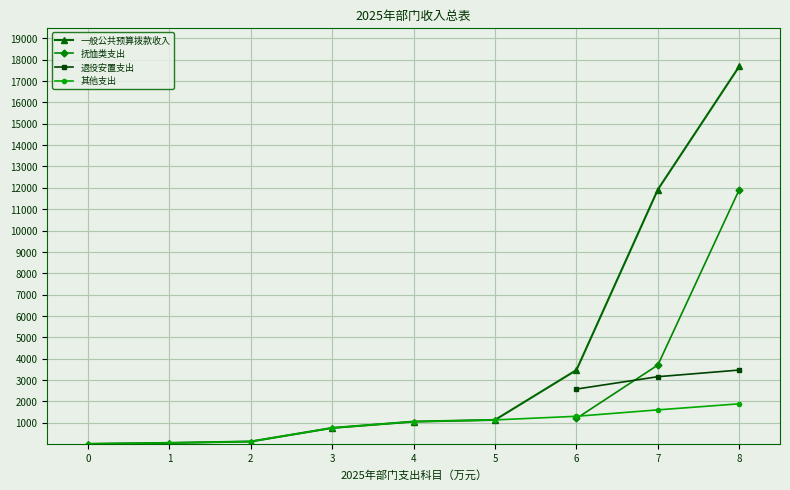

At which category is the sum across all series the highest?

8